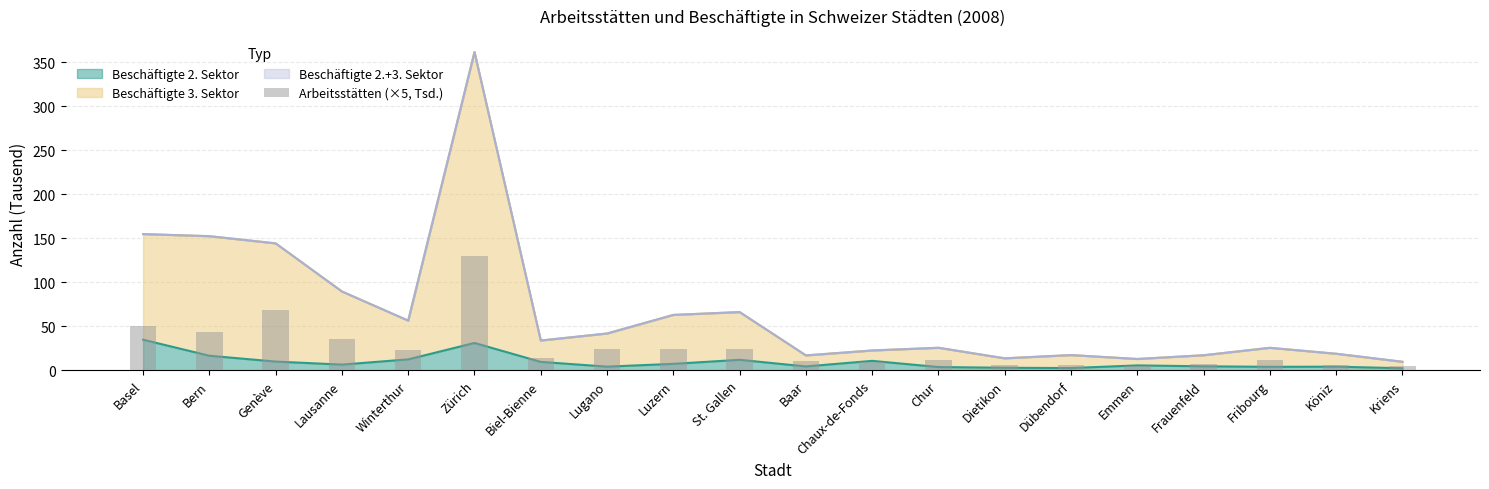

Is it true that Beschäftigte 2. Sektor equals 12.2 at Basel?

False